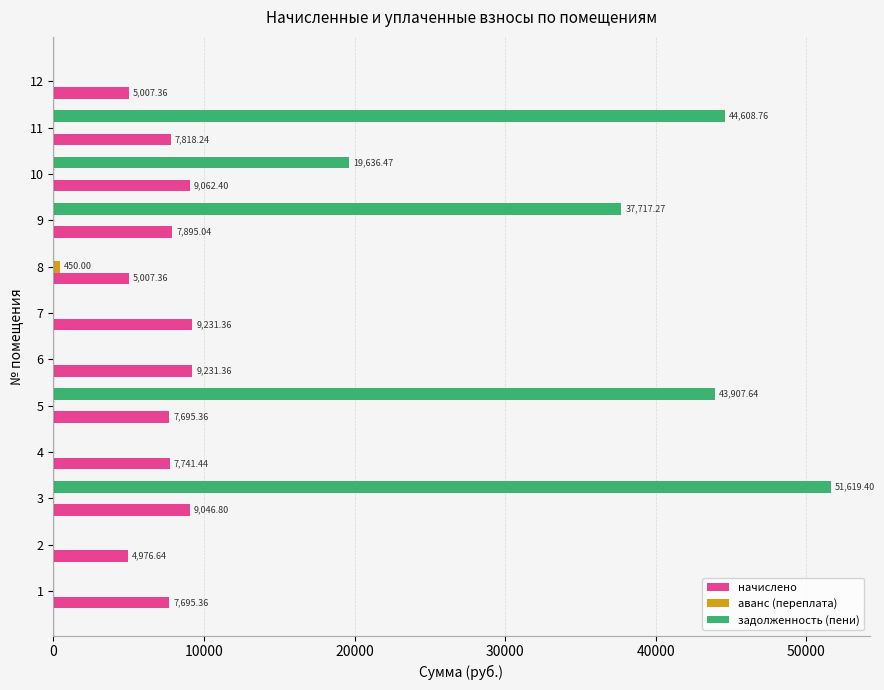

What is the total value across all series at 12?

5007.4